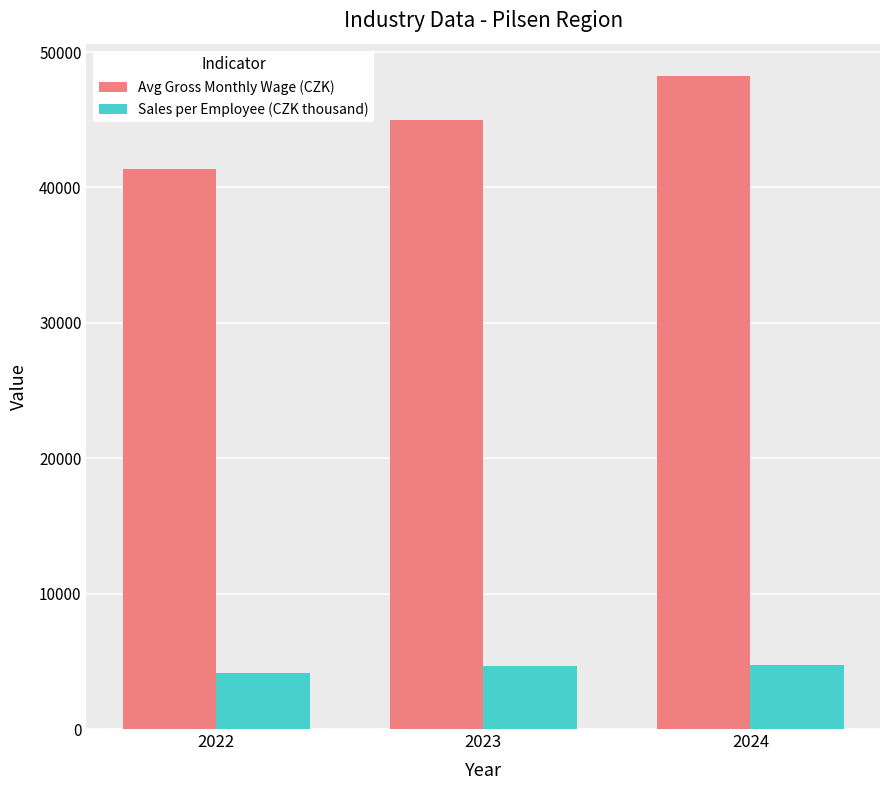

List the series in order of their peak value, lowest first.

Sales per Employee (CZK thousand), Avg Gross Monthly Wage (CZK)